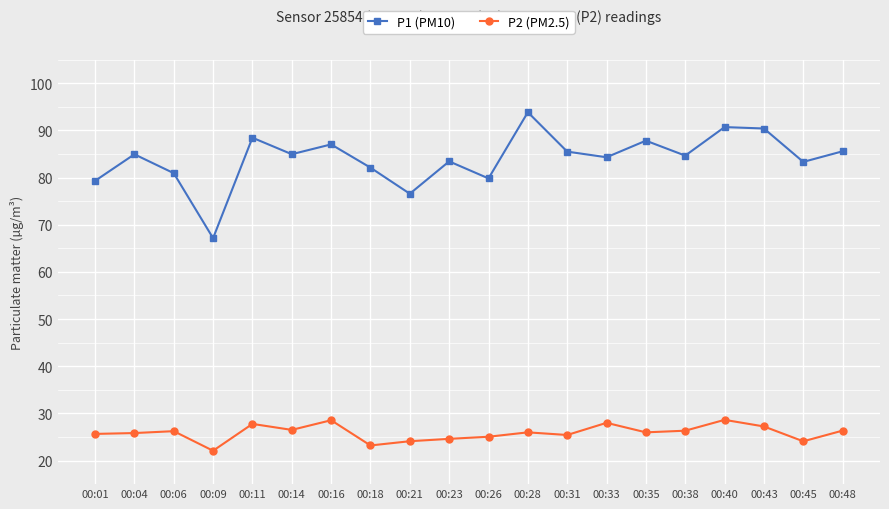

What is the value of the P1 (PM10) point at the 3rd from the left?

80.9